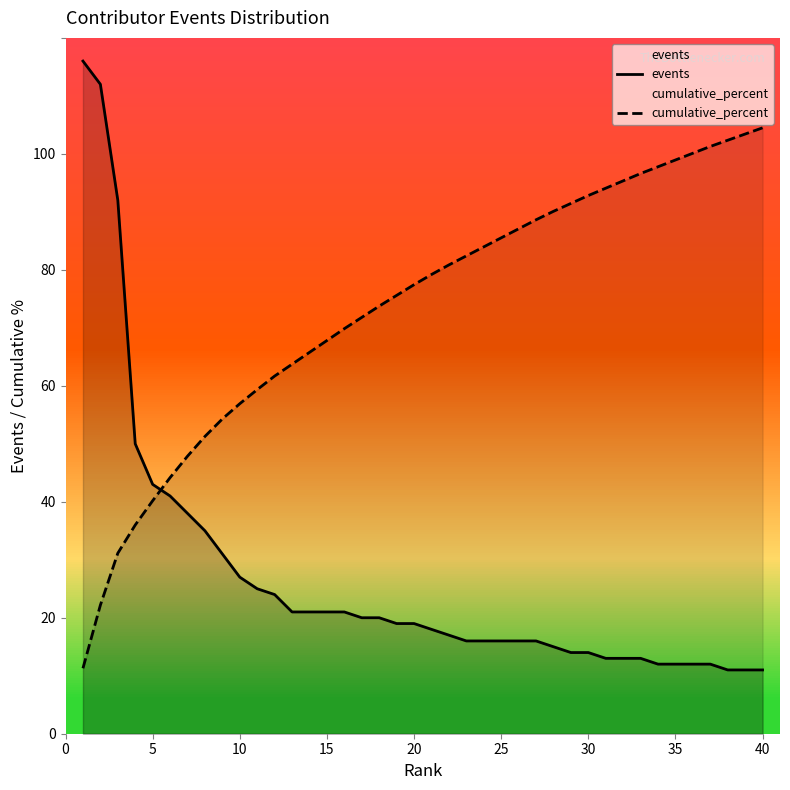

List the series in order of their peak value, lowest first.

cumulative_percent, events